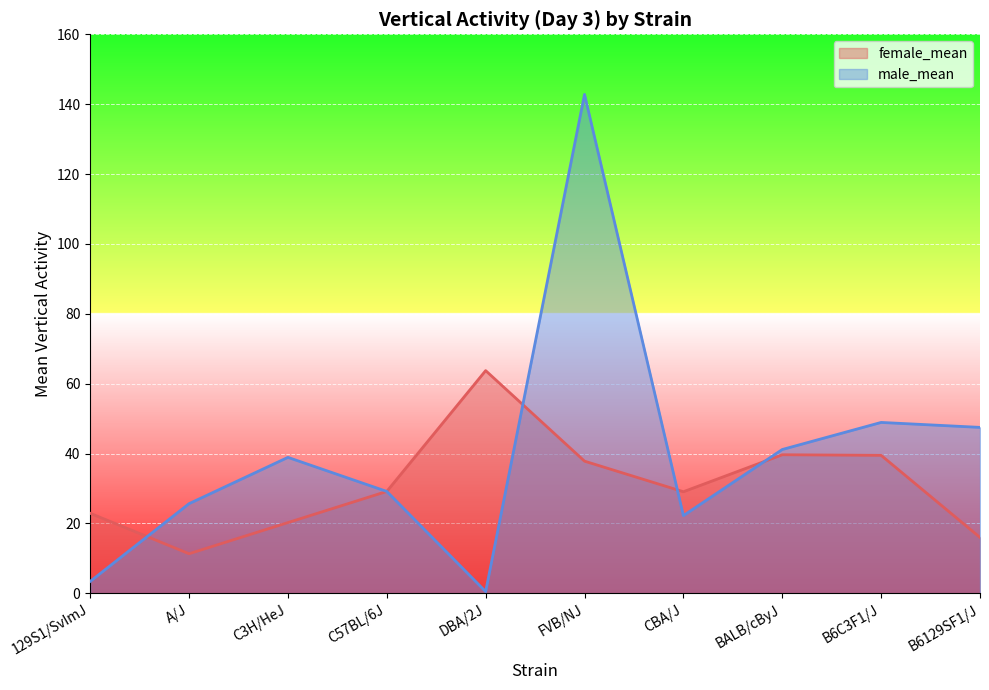

Reading left to right, transcribe all the data shown in this chart.

female_mean: 22.9	11.3	20.2	29.2	63.8	37.8	29.1	39.7	39.5	16.0
male_mean: 3.4	25.7	38.9	29.2	0.5	142.8	22.2	41.2	48.9	47.5